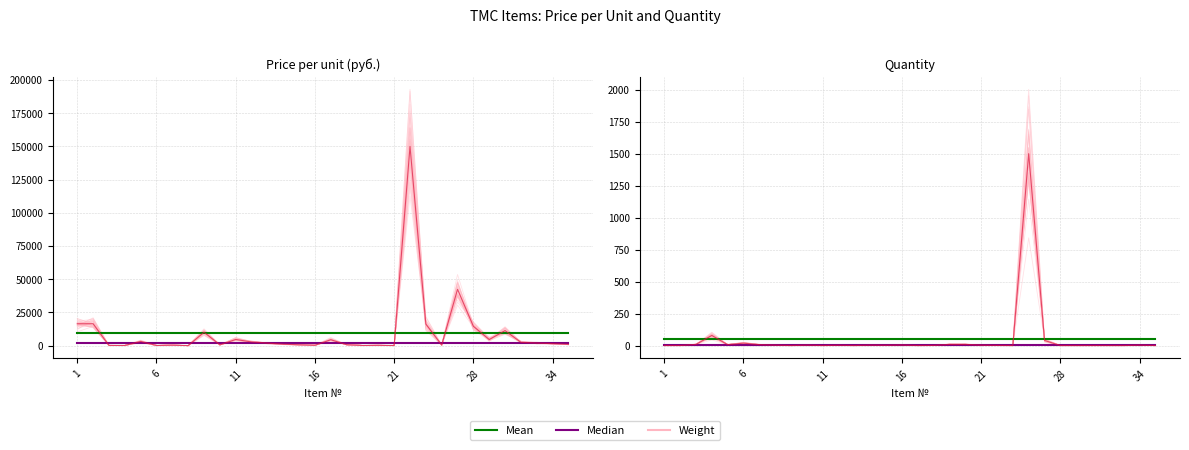

What is the approximate value of Median at 13?

3.0